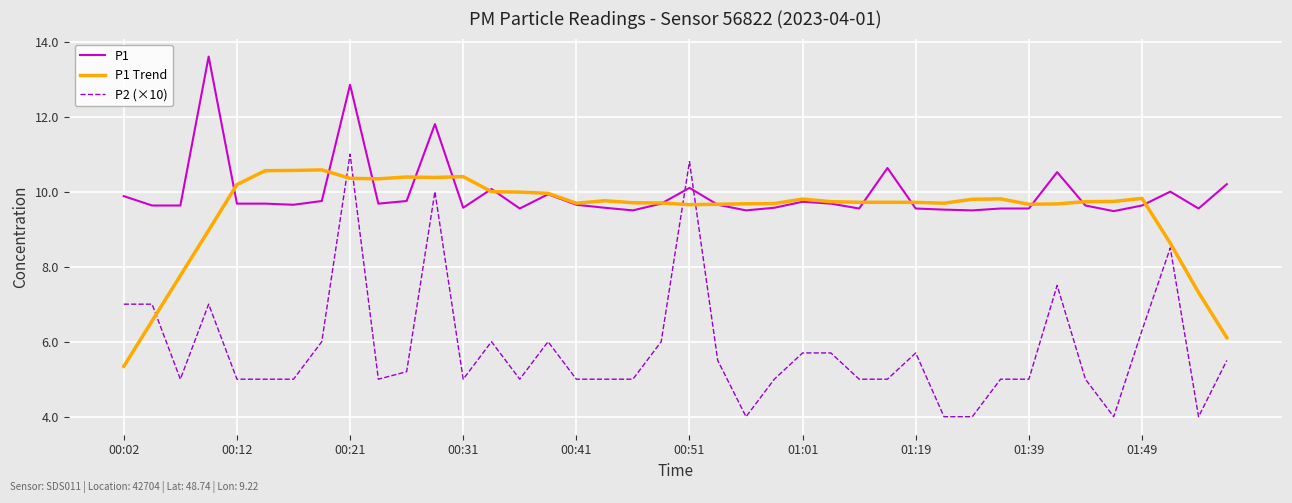

How many lines are shown in the chart?

3